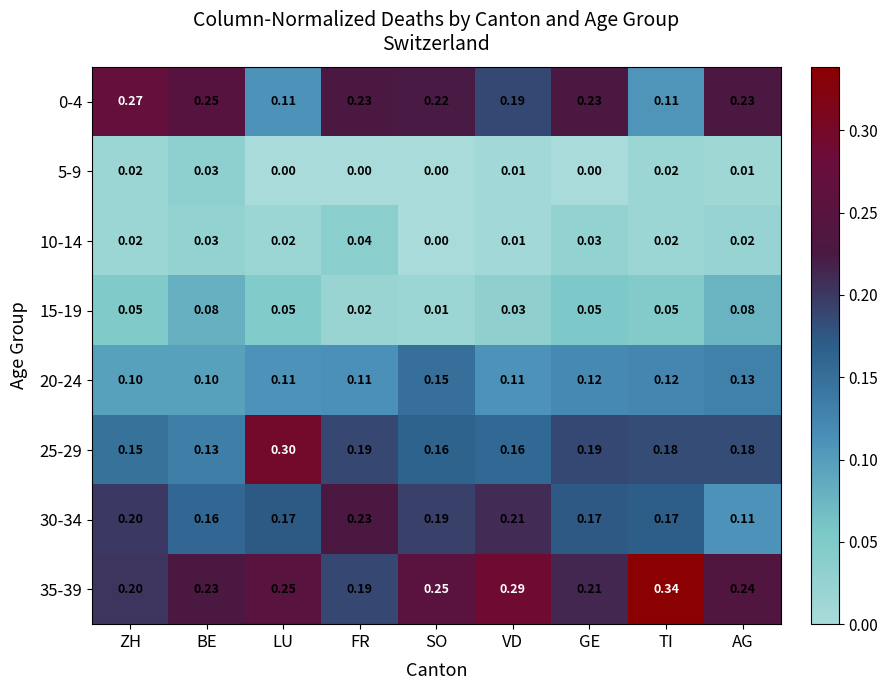

Is the value of 5-9 at FR greater than the value of 0-4 at BE?

No